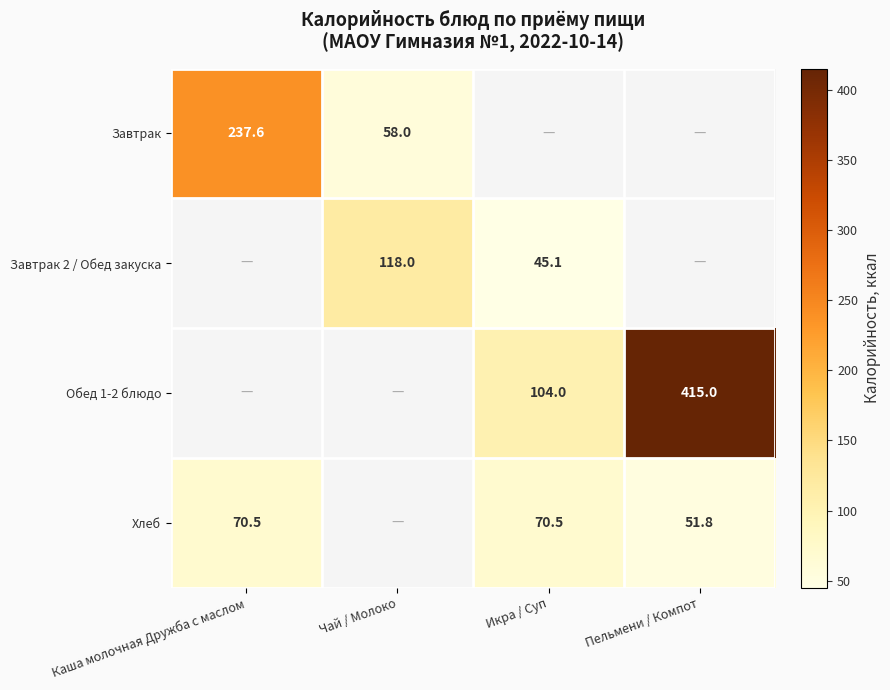

Is the value of Завтрак at Чай / Молоко greater than the value of Обед 1-2 блюдо at Икра / Суп?

No